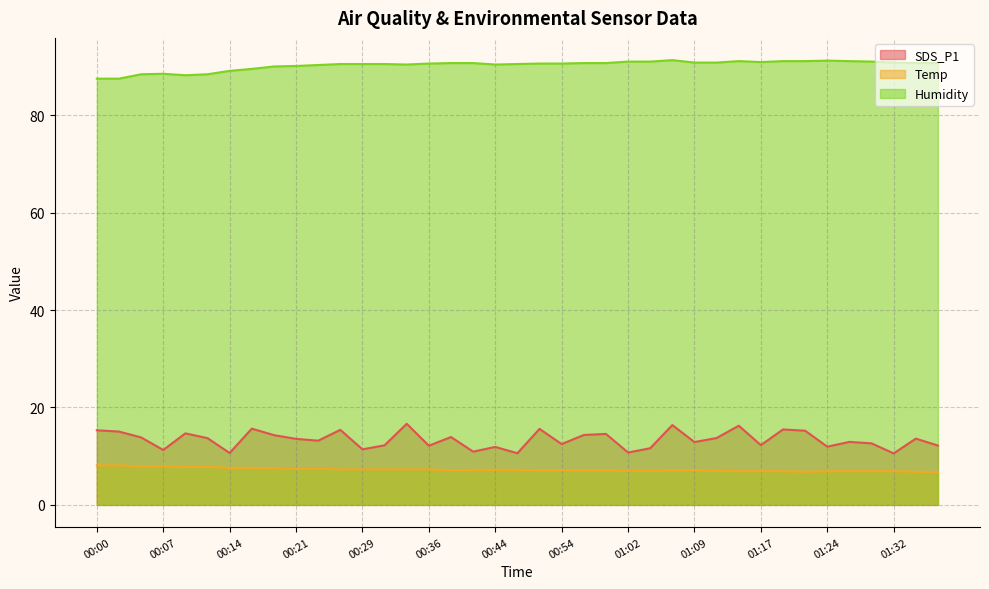

True or false: Humidity has a value of 52.6 at 00:00.

False